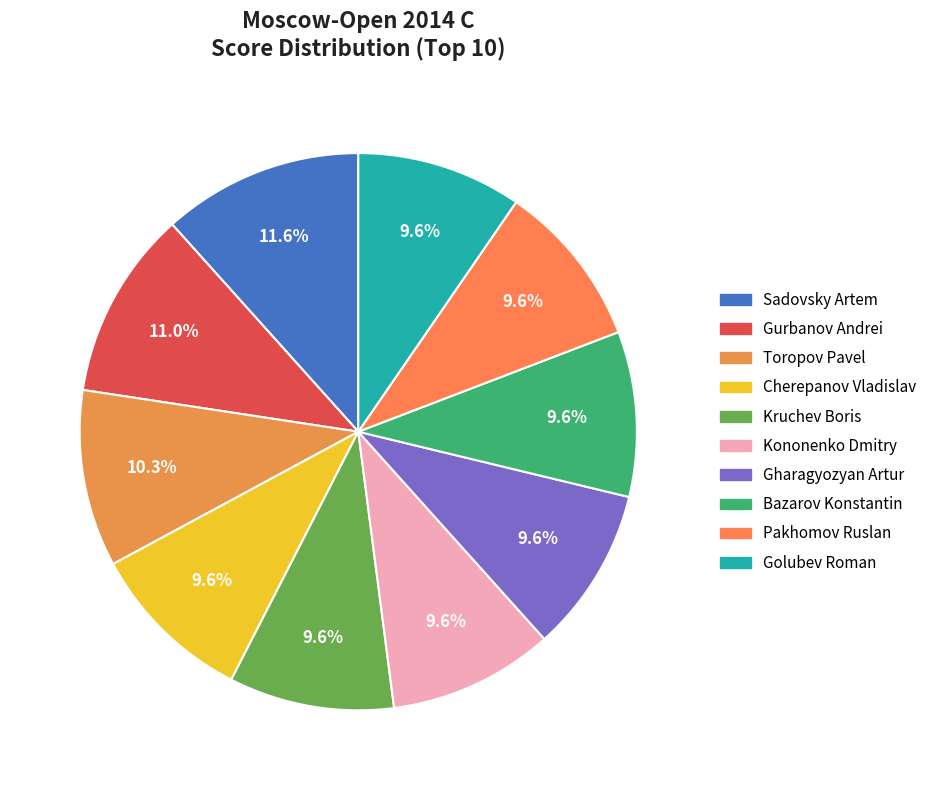

Rank the categories by value from lowest to highest.

Cherepanov Vladislav, Kruchev Boris, Kononenko Dmitry, Gharagyozyan Artur, Bazarov Konstantin, Pakhomov Ruslan, Golubev Roman, Toropov Pavel, Gurbanov Andrei, Sadovsky Artem